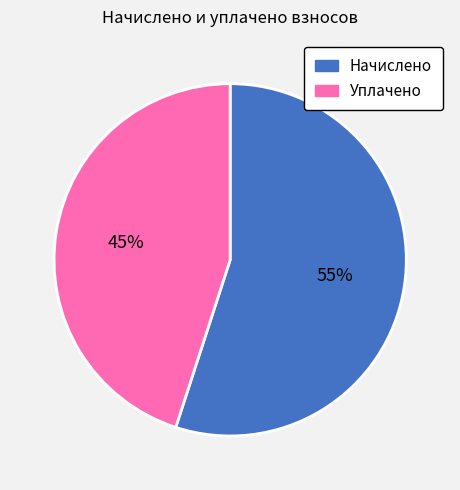

Is it true that Уплачено is 57% of the pie?

False